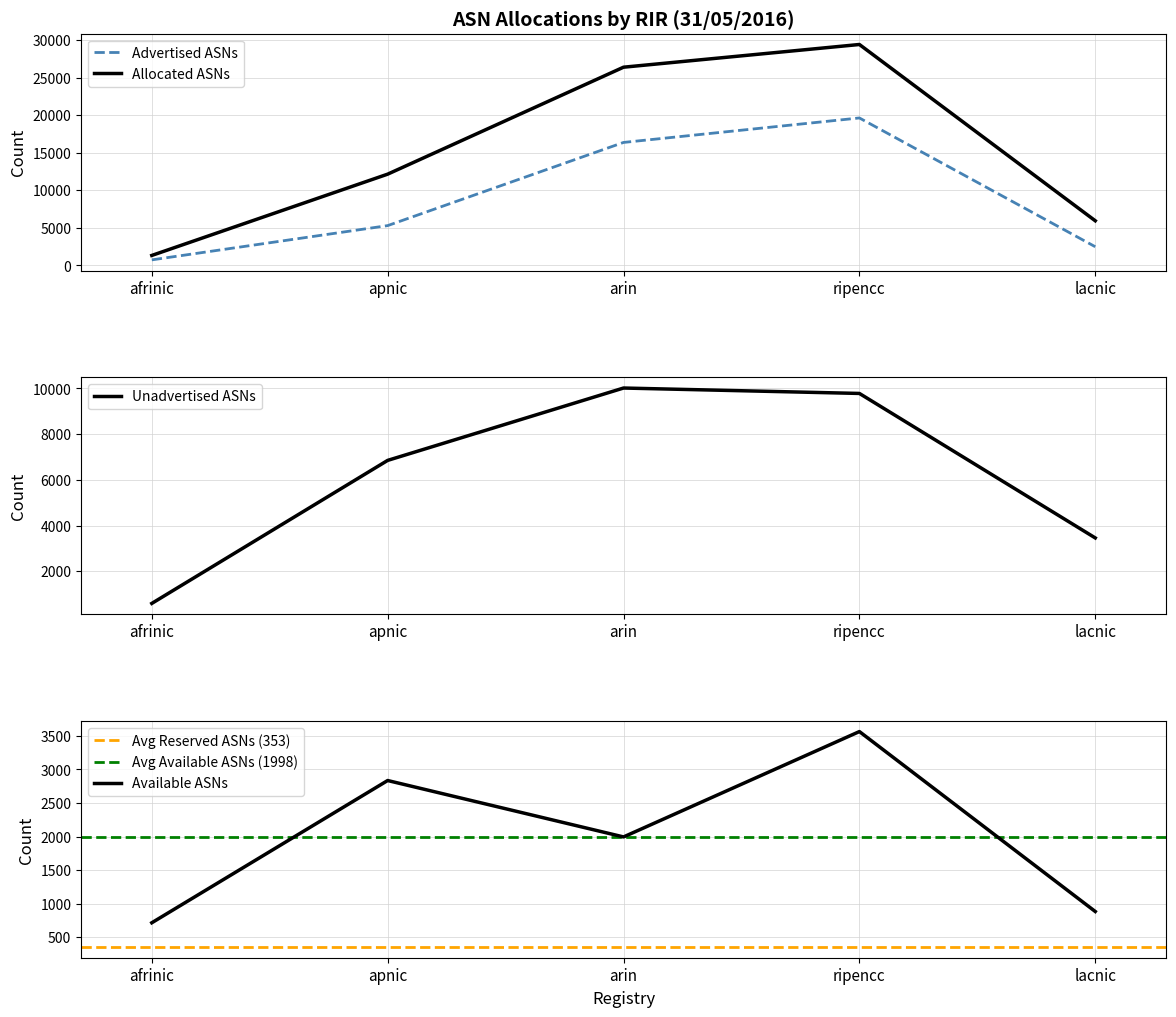

Does the chart have visible grid lines?

Yes